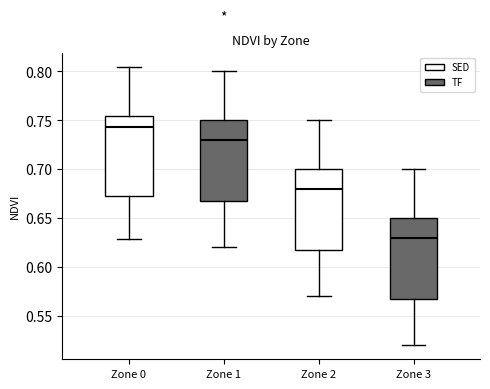

Where does the lower whisker of the box for Zone 2 end on the y-axis? The values are not printed on the chart, so give them approximately, as read against the axis.

0.570